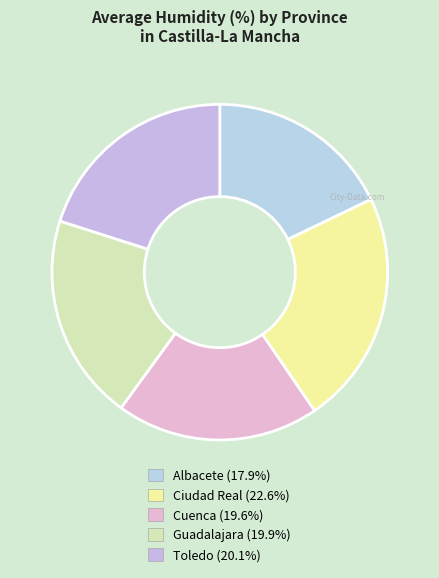

Count the number of slices in the pie.

5